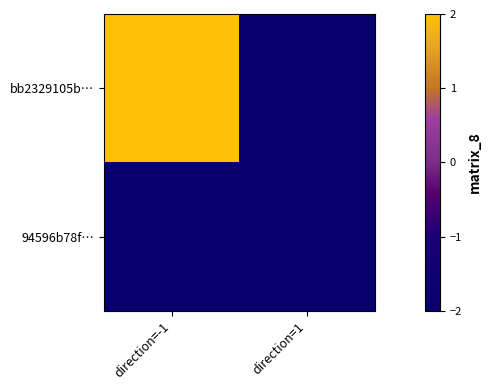

List the series in order of their peak value, lowest first.

94596b78f…, bb2329105b…